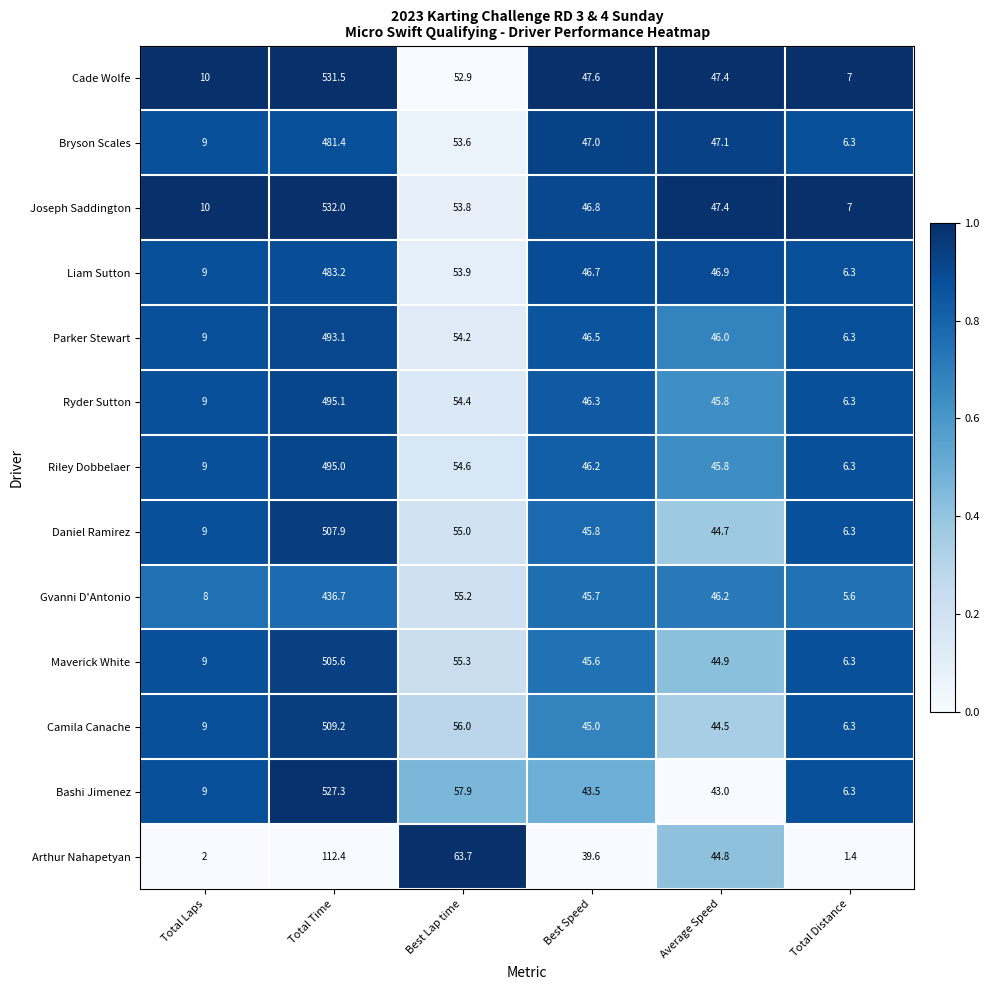

What is the average value of the Gvanni D'Antonio series?

99.6